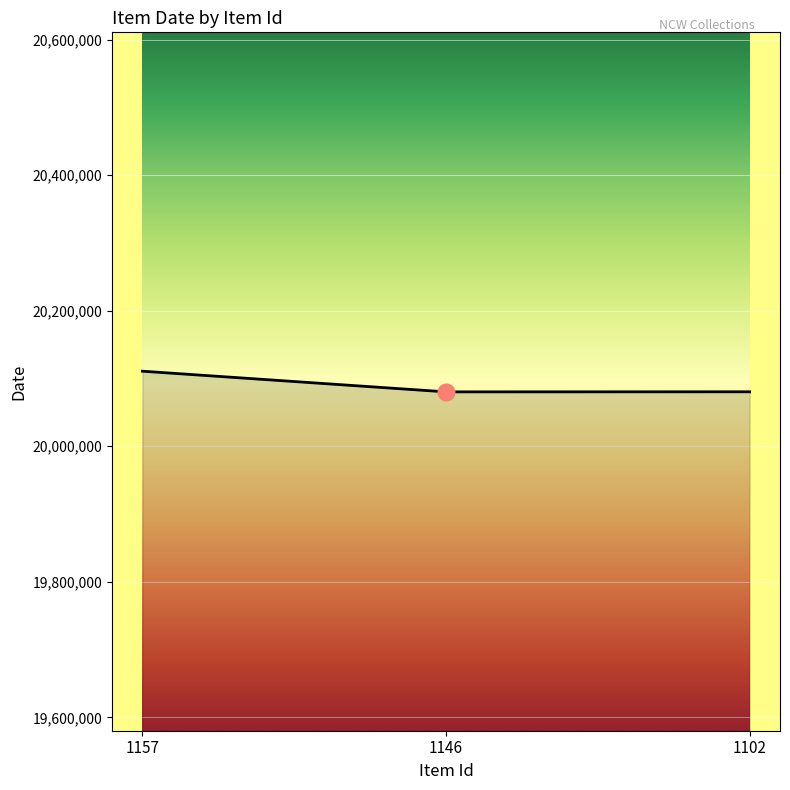

What is the change in value from 1157 to 1146?

-30507